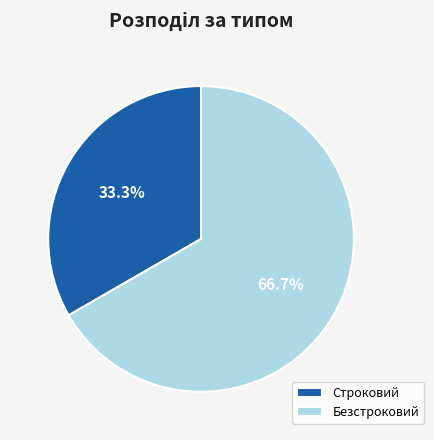

Is Строковий the majority of the pie?

No